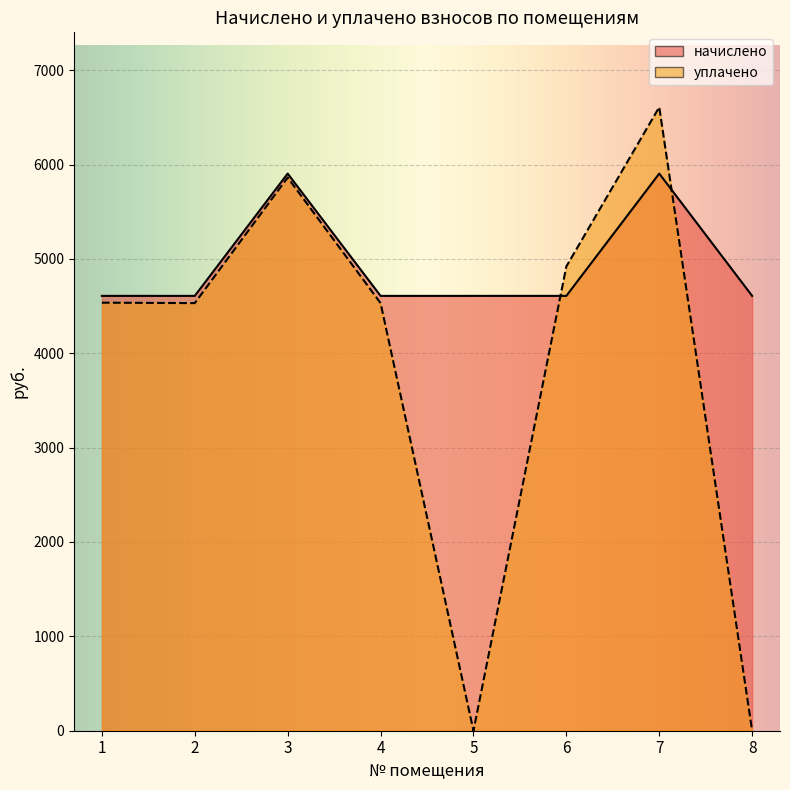

What is the value of the уплачено point at the 4th from the left?

4531.4